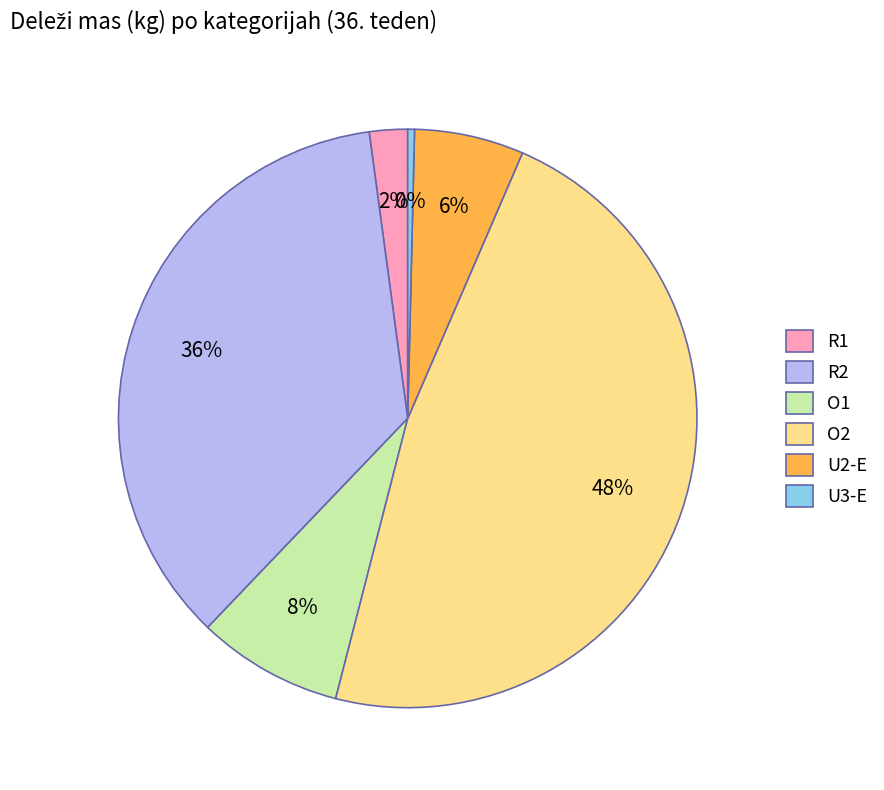

Combined, do U3-E and O2 account for over 50%?

No